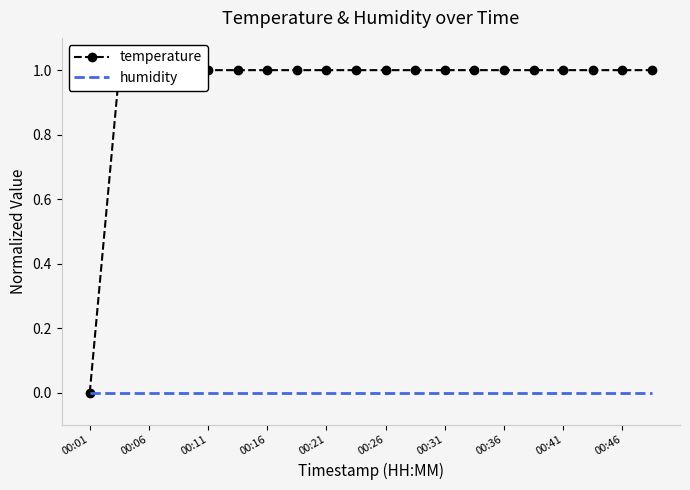

True or false: humidity and temperature intersect in this chart.

False